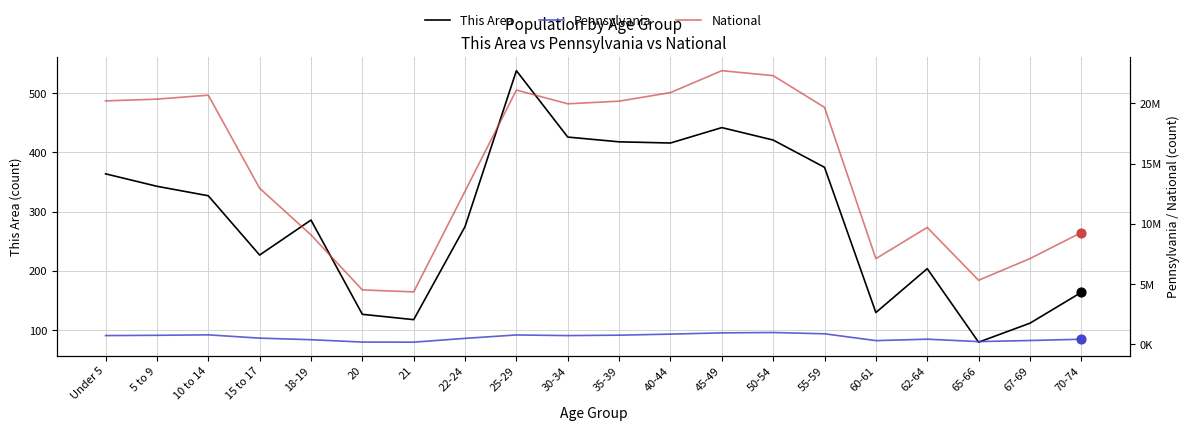

Which series has the largest total across all categories?

National